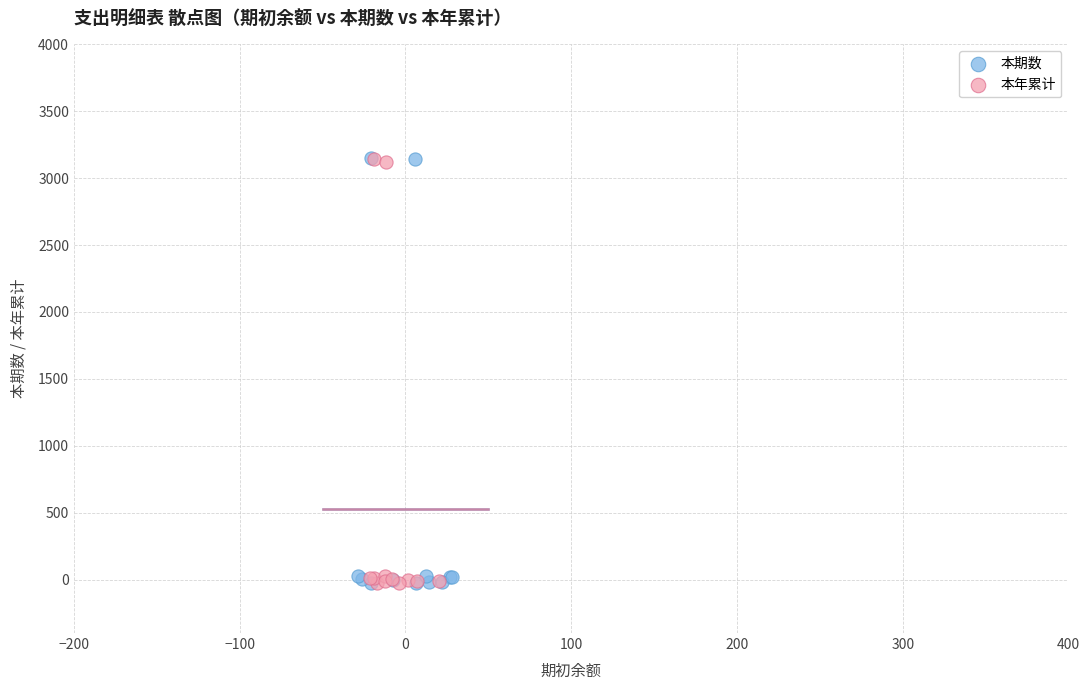

Which series has the widest spread of Y values?

本期数